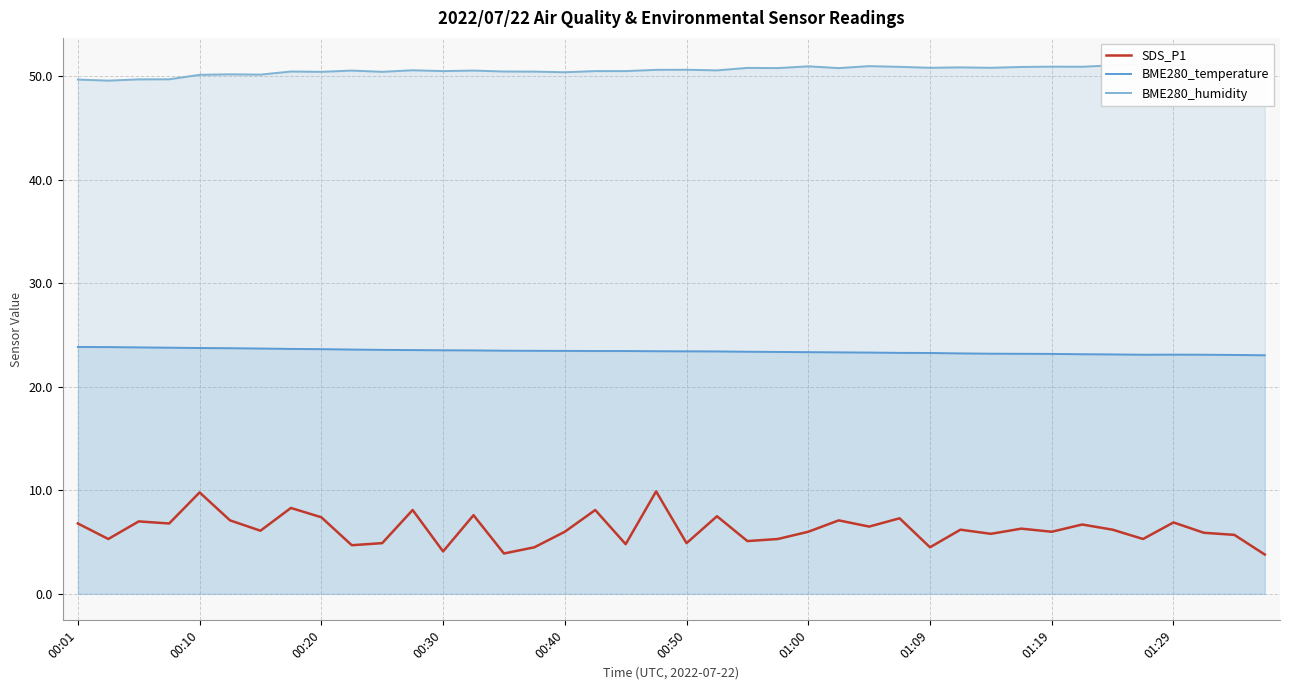

What position from the right is 30?

10